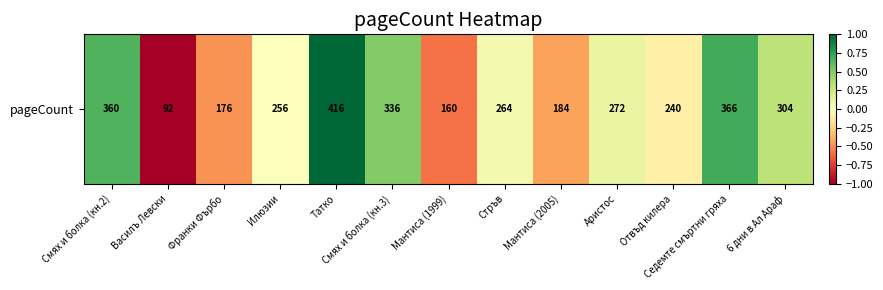

Reading left to right, transcribe all the data shown in this chart.

Смях и болка (кн.2)=0.7	Василъ Левски=-1.0	Франки Фърбо=-0.5	Илюзии=0.0	Татко=1.0	Смях и болка (кн.3)=0.5	Мантиса (1999)=-0.6	Стръв=0.1	Мантиса (2005)=-0.4	Аристос=0.1	Отвъд килера=-0.1	Седемте смъртни гряха=0.7	6 дни в Ал Араф=0.3